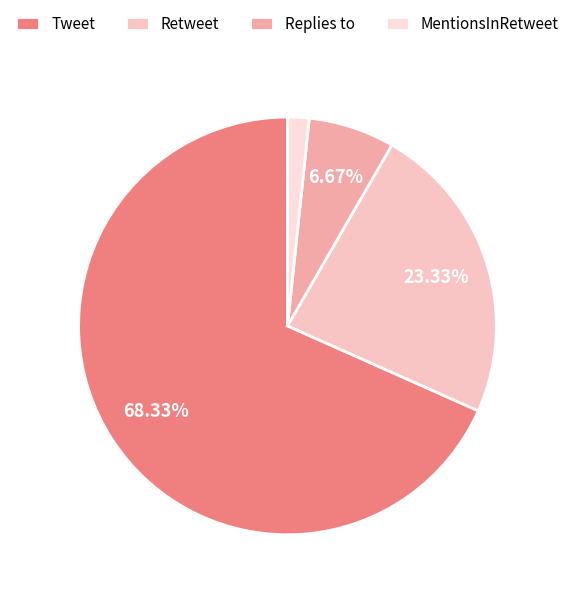

To the nearest percent, what is the difference between the largest and smallest slice percentages?

67%